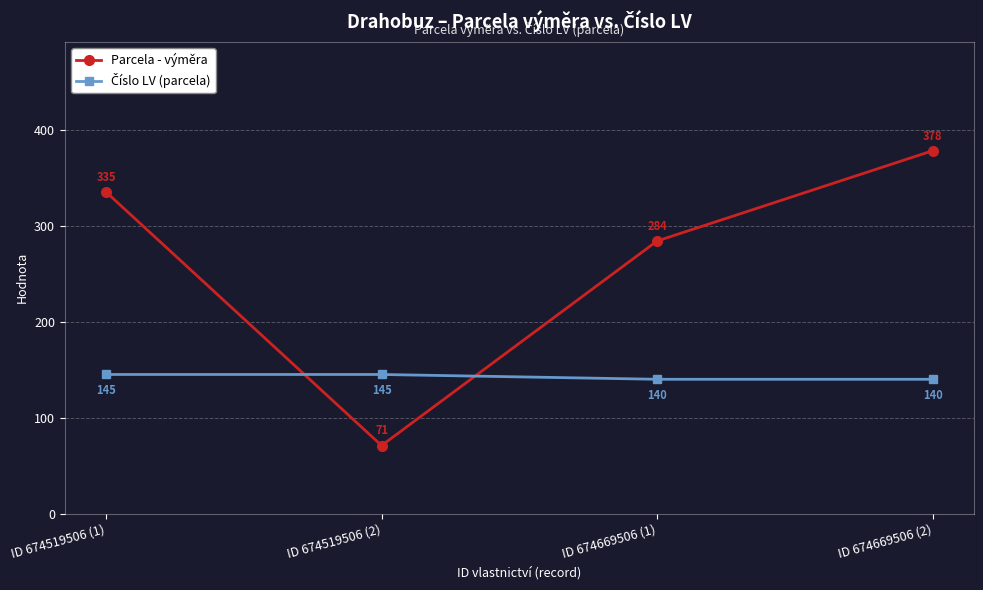

Rank the categories by Parcela - výměra value from lowest to highest.

ID 674519506 (2), ID 674669506 (1), ID 674519506 (1), ID 674669506 (2)